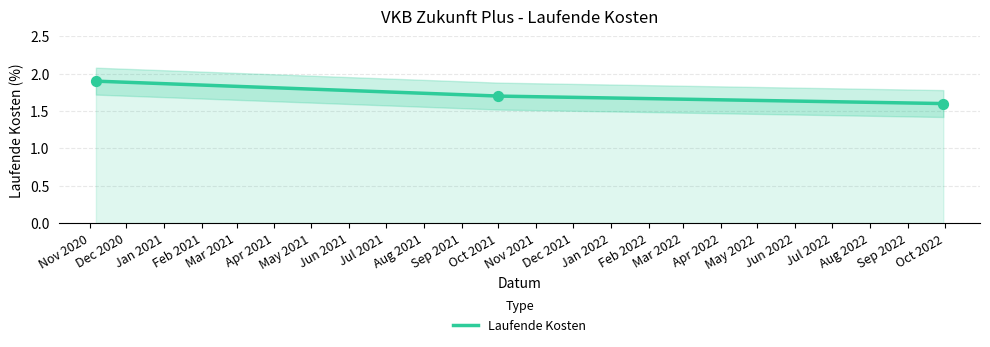

What is the change in value from 2020-11-06 to 2022-09-30?

-0.3